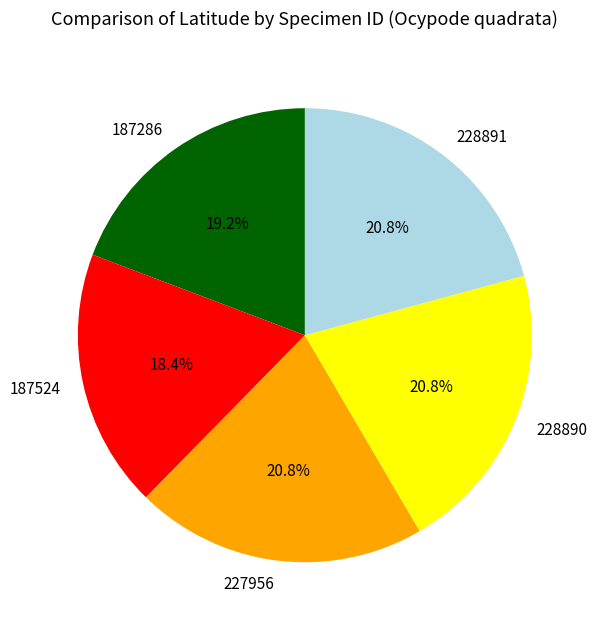

Approximately how many times larger is the value at 227956 compared to 228891?

1.0